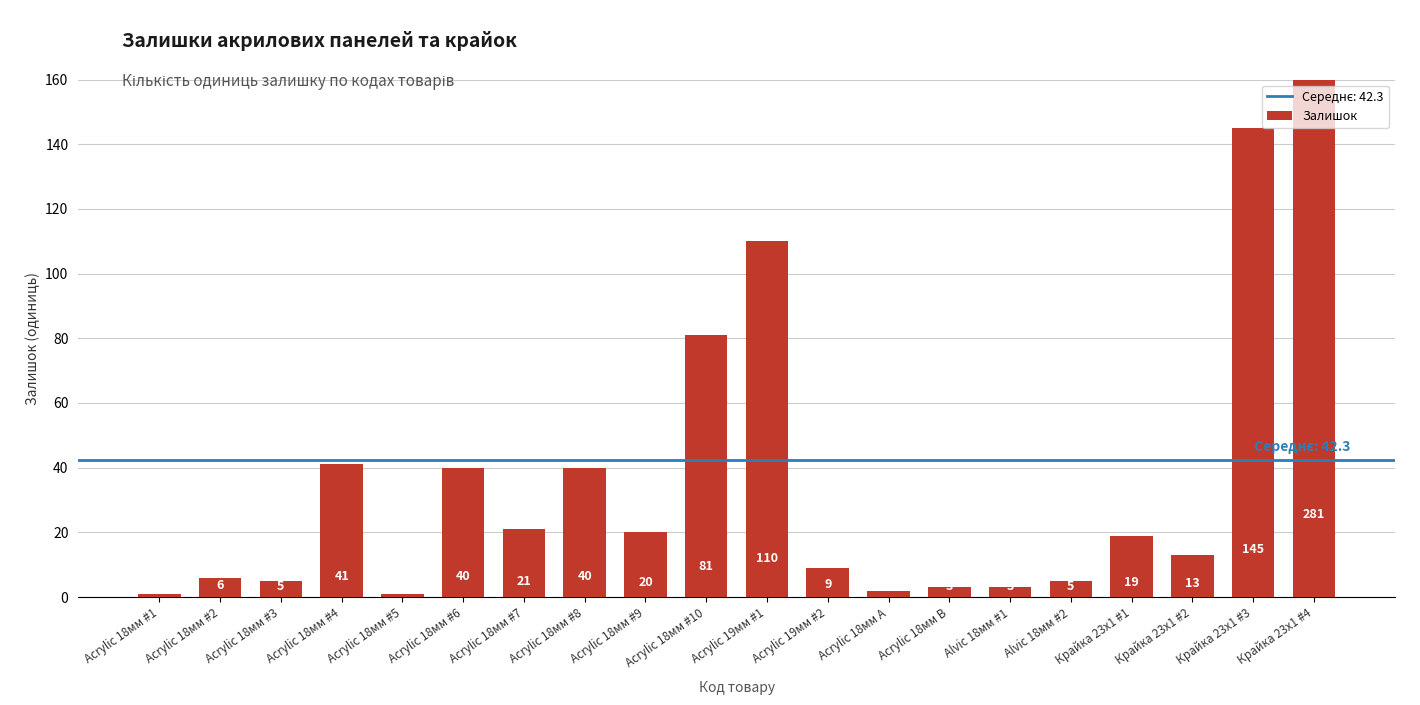

What is the maximum value shown in the chart?

281